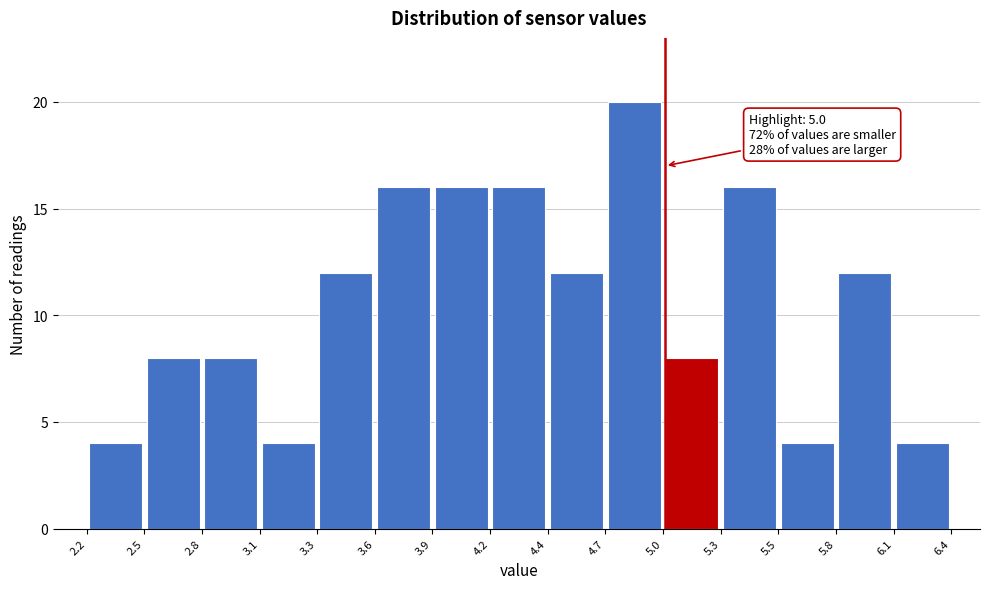

Which range on the x-axis has the tallest bar?

4.7 to 5.0